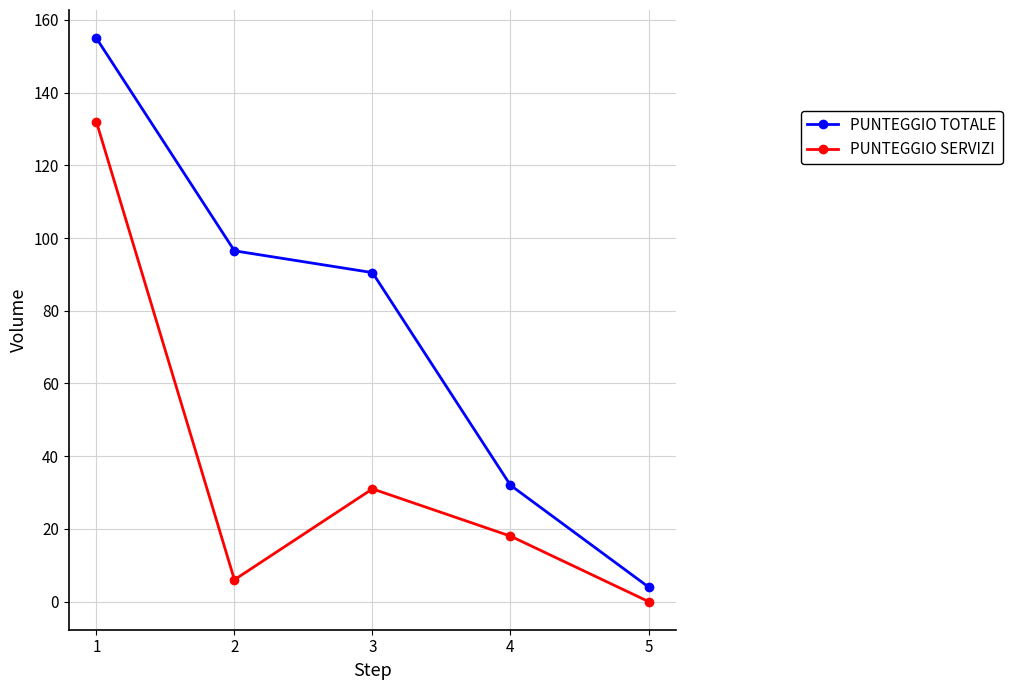

True or false: PUNTEGGIO TOTALE and PUNTEGGIO SERVIZI intersect in this chart.

False